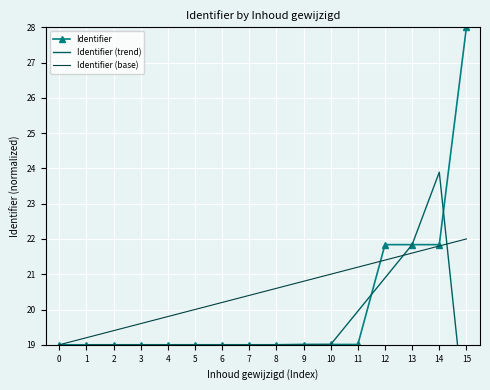

What is the average value of the Identifier (base) series?

20.5